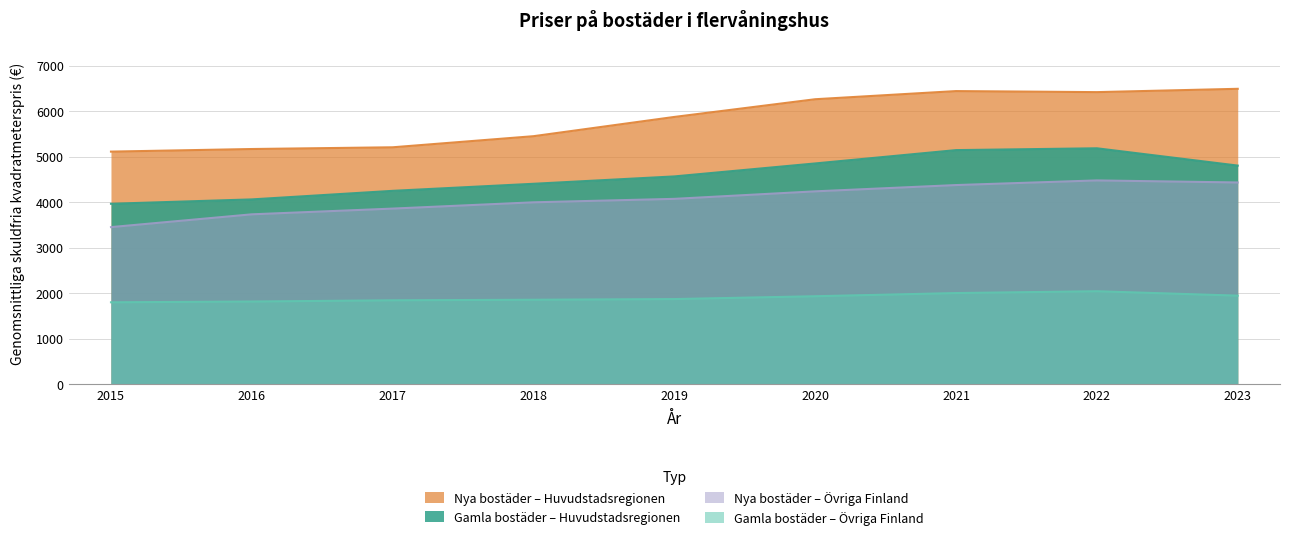

What is the sum of all Gamla bostäder – Huvudstadsregionen values?

41228